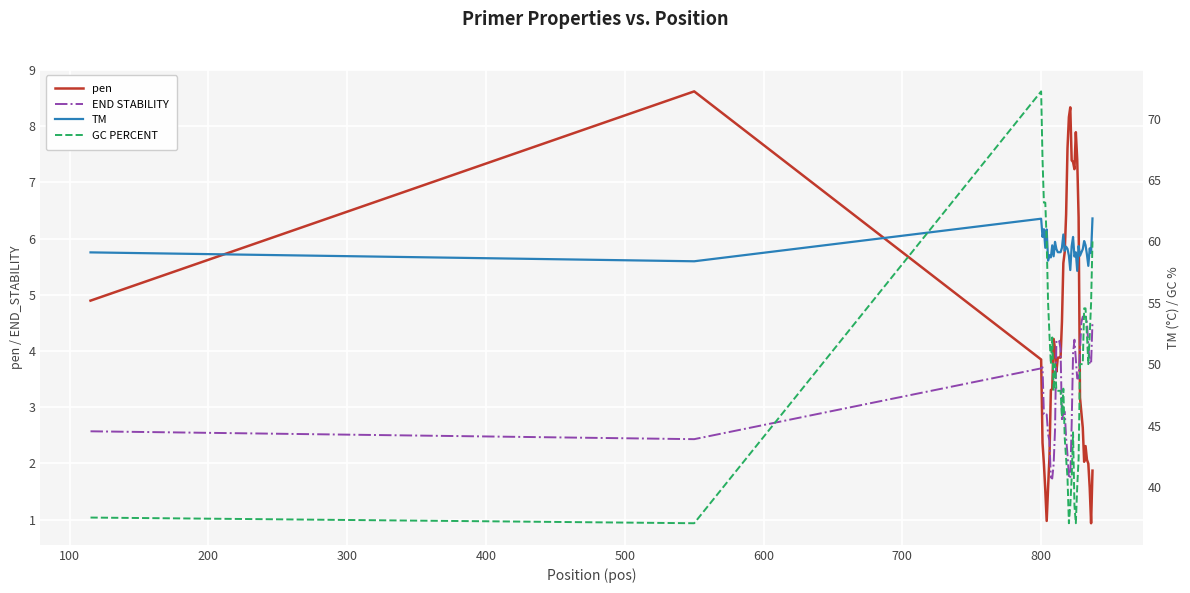

What is the highest value of the GC PERCENT series?

72.2